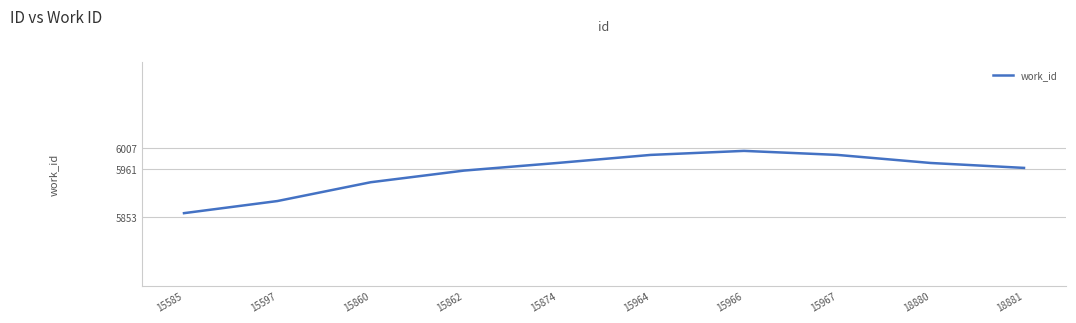

What is the average value?

5954